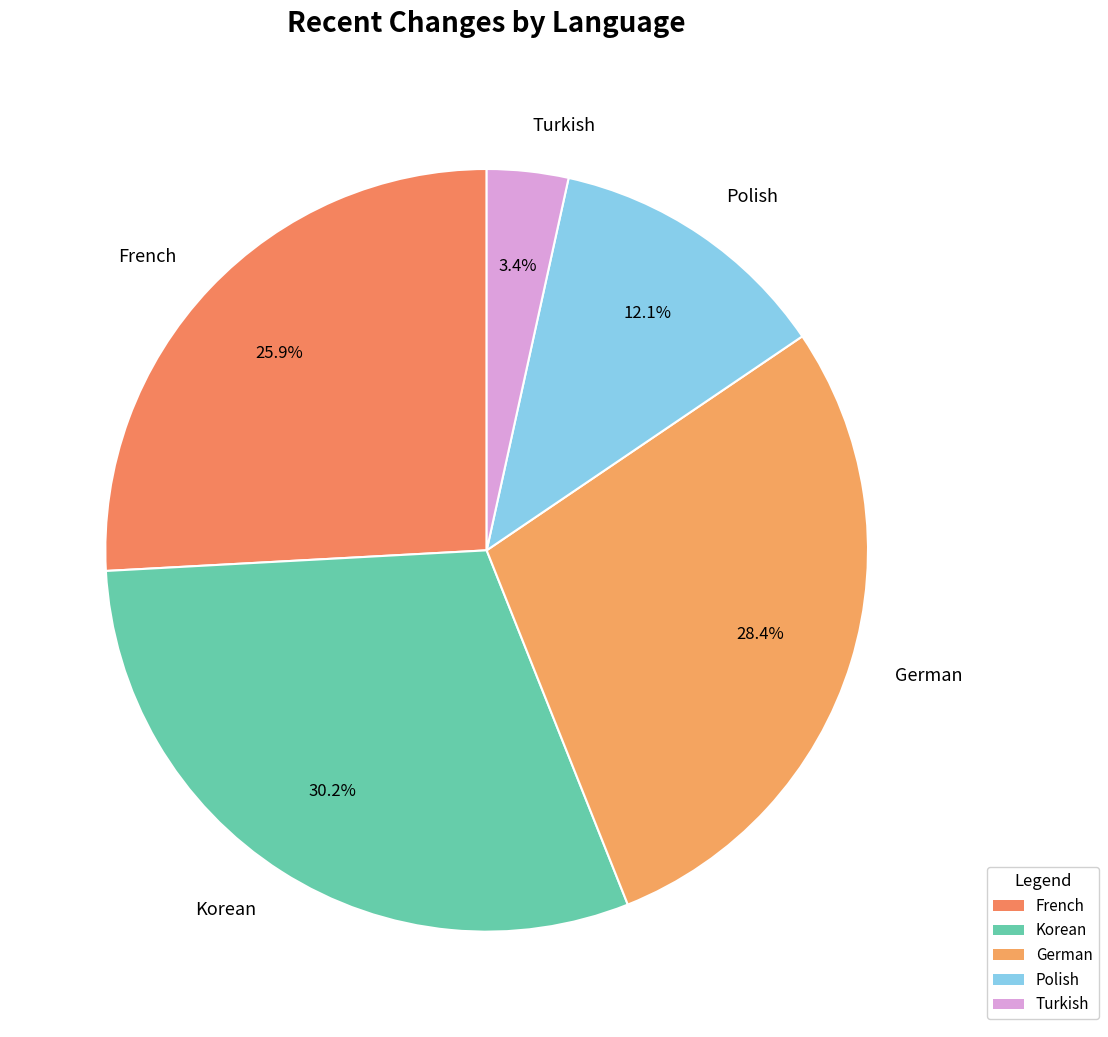

What is the largest slice in the pie chart?

Korean